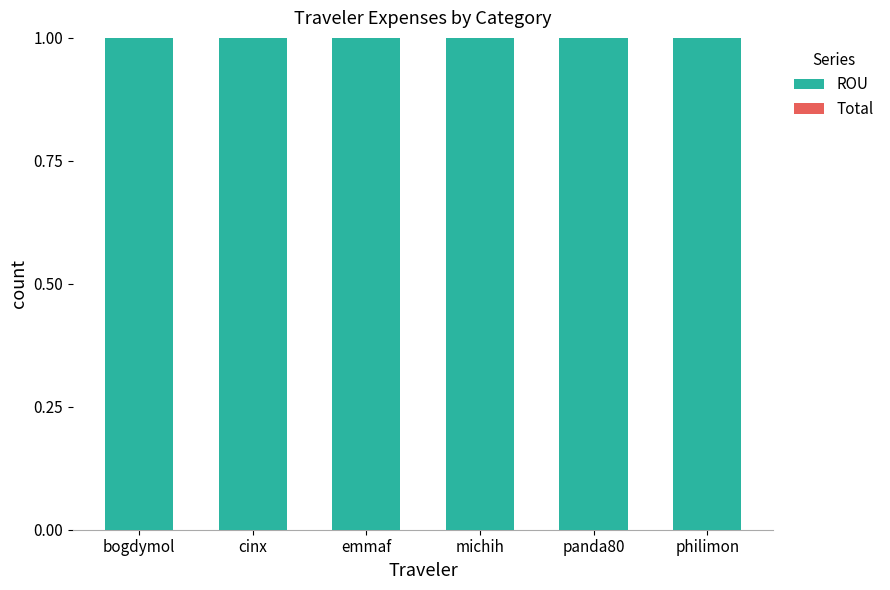

What are all the series names shown in the legend?

ROU, Total